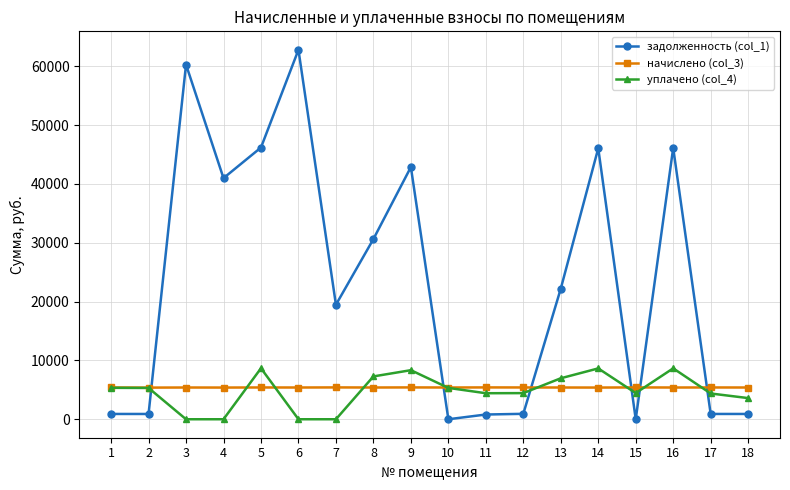

How many data points in задолженность (col_1) are less than 22202?

9